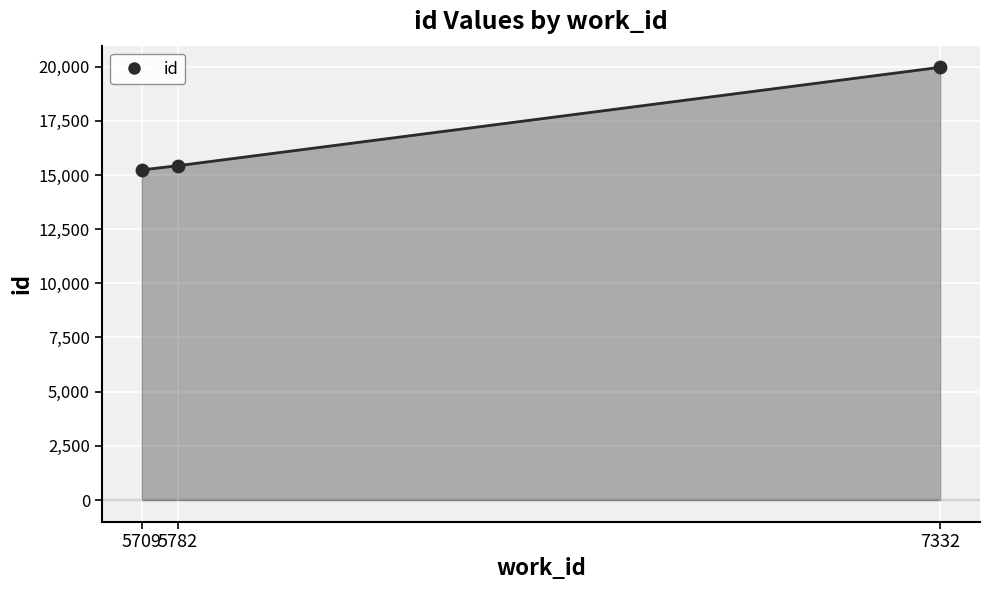

Between 5709 and 5782, which is larger?

5782